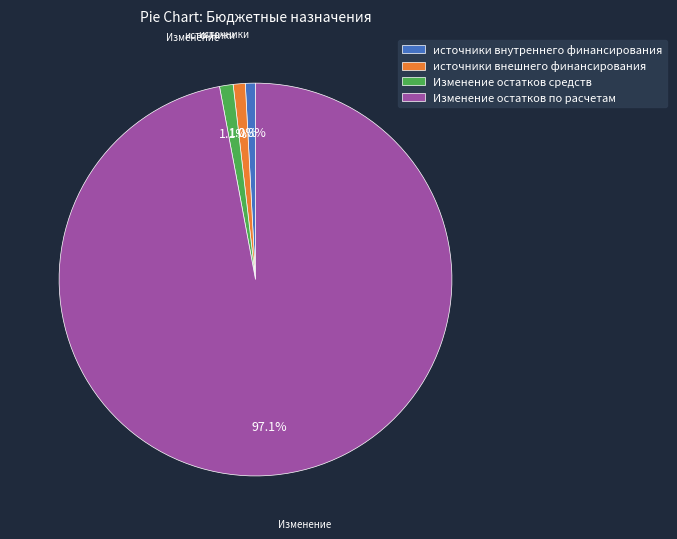

How much of the chart is everything except источники внешнего финансирования?

99.0%